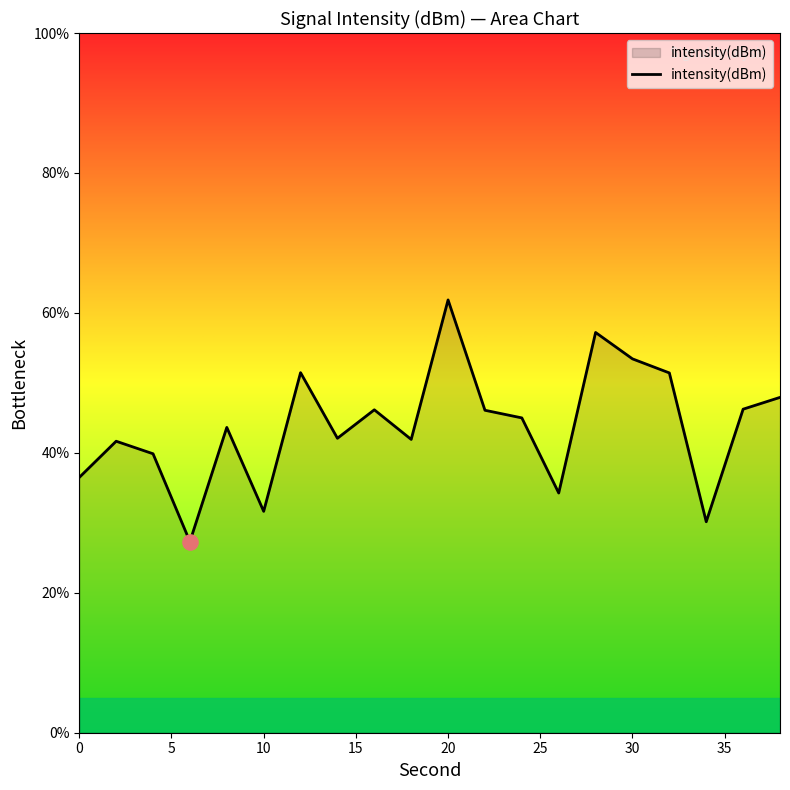

What is the difference between the maximum and minimum values?

34.5